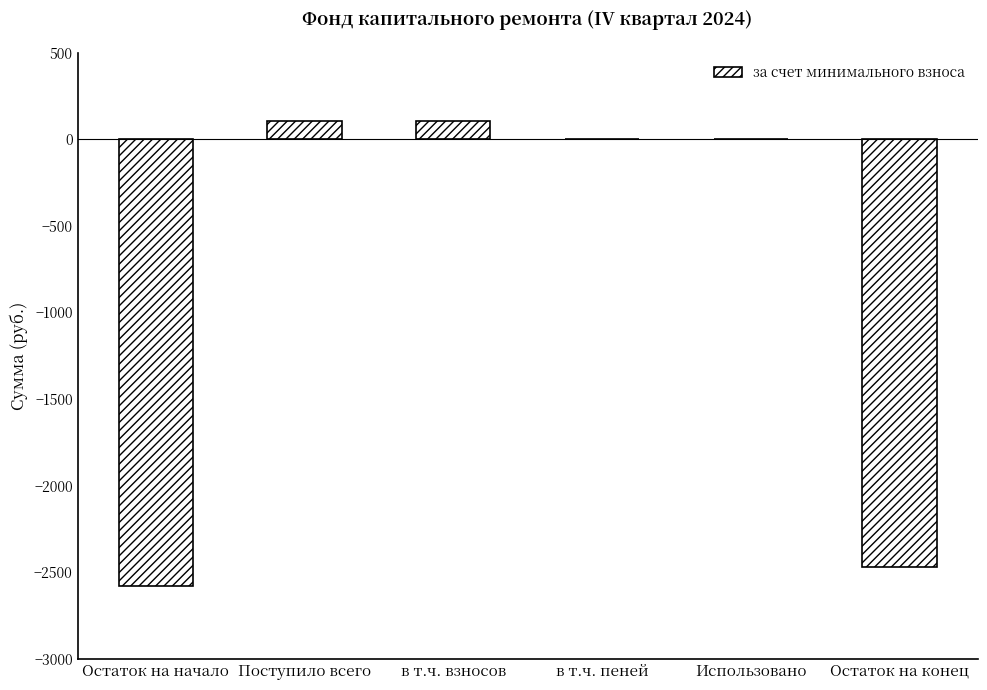

What is the greatest value displayed?

106.7